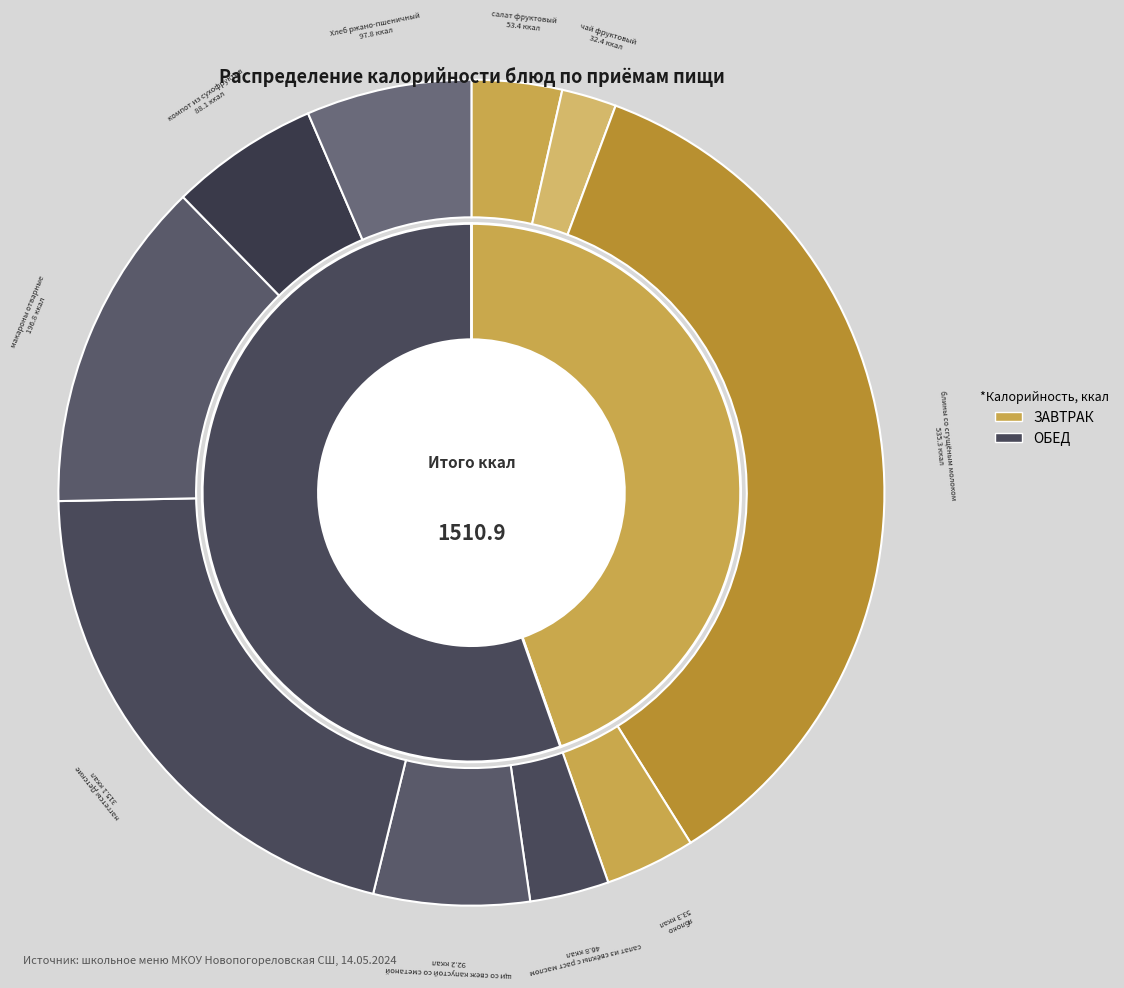

Rank the categories by value from highest to lowest.

блины со сгущёным молоком, наггетсы Детские, макароны отварные, Хлеб ржано-пшеничный, щи со свеж капустой со сметаной, компот из сухофруктов, салат фруктовый, яблоко, салат из свёклы с раст маслом, чай фруктовый